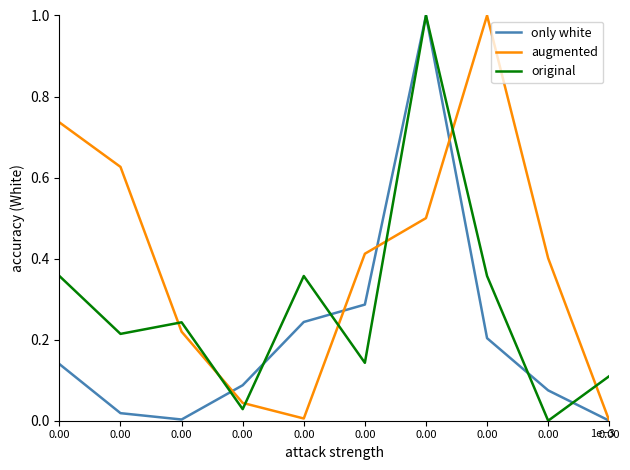

How many lines are shown in the chart?

3